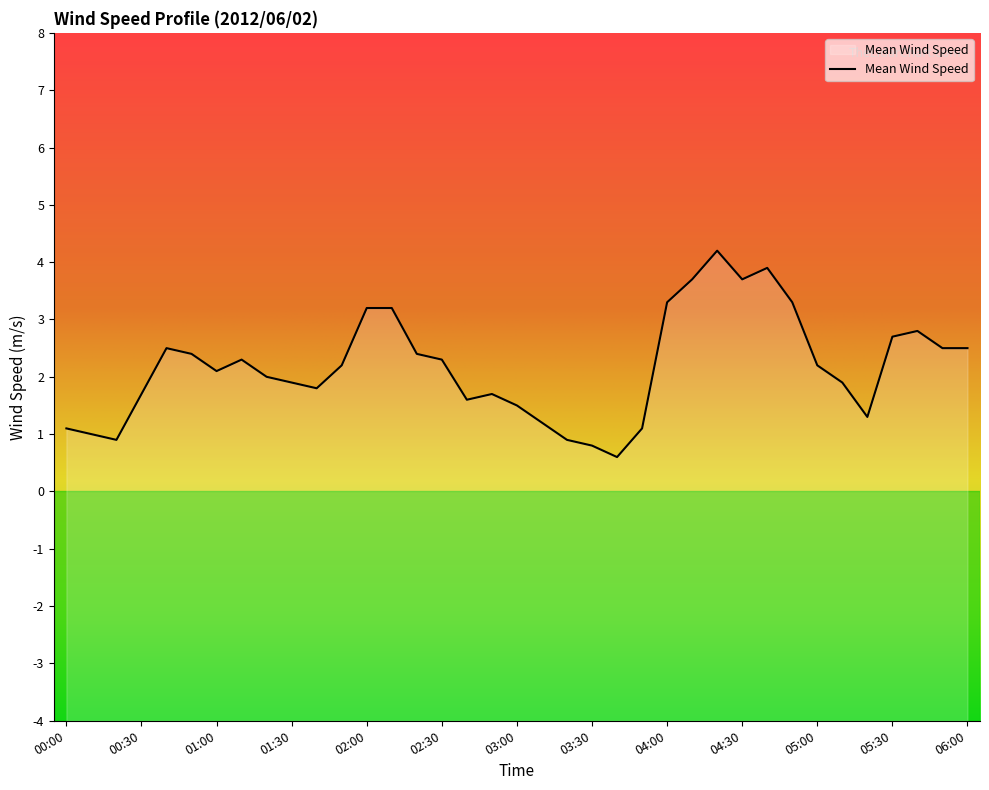

Reading left to right, what are all the values shown in this chart?

00:00=1.1	00:10=1.0	00:20=0.9	00:30=1.7	00:40=2.5	00:50=2.4	01:00=2.1	01:10=2.3	01:20=2.0	01:30=1.9	01:40=1.8	01:50=2.2	02:00=3.2	02:10=3.2	02:20=2.4	02:30=2.3	02:40=1.6	02:50=1.7	03:00=1.5	03:10=1.2	03:20=0.9	03:30=0.8	03:40=0.6	03:50=1.1	04:00=3.3	04:10=3.7	04:20=4.2	04:30=3.7	04:40=3.9	04:50=3.3	05:00=2.2	05:10=1.9	05:20=1.3	05:30=2.7	05:40=2.8	05:50=2.5	06:00=2.5